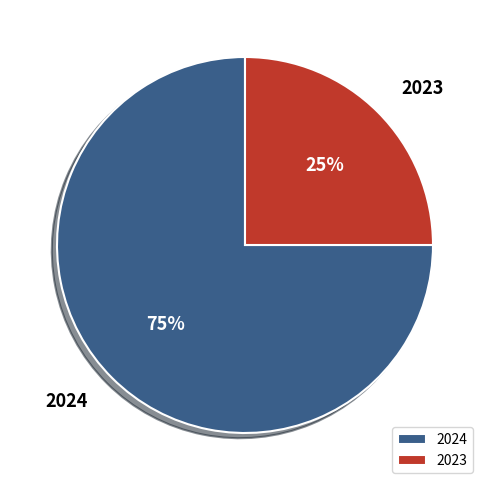

Does any single category account for the majority?

Yes